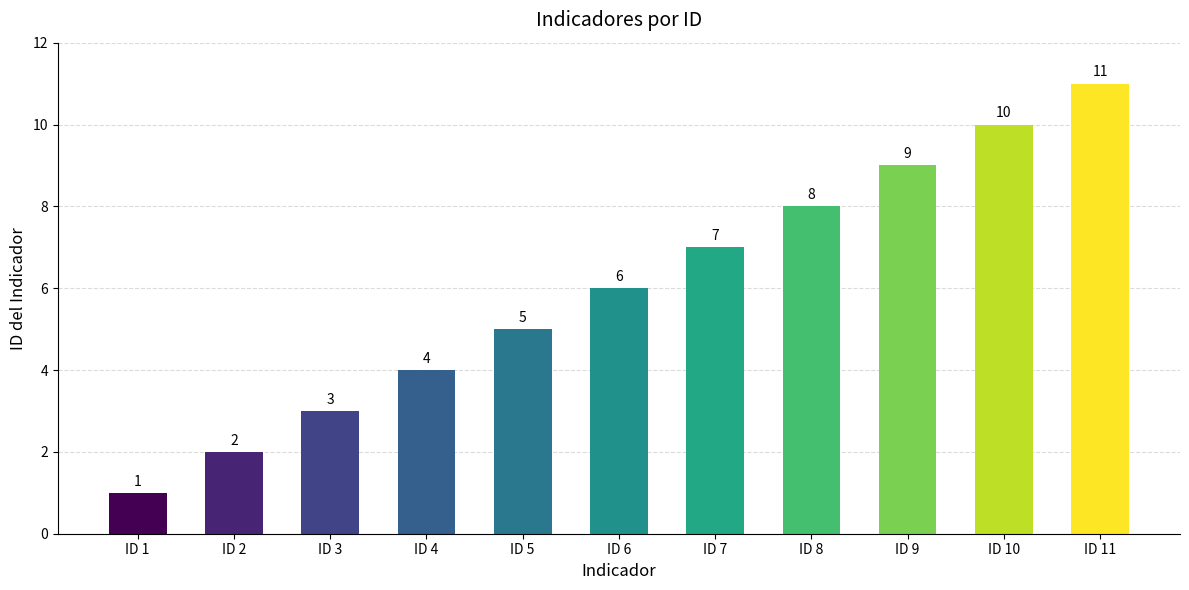

What is the average value?

6